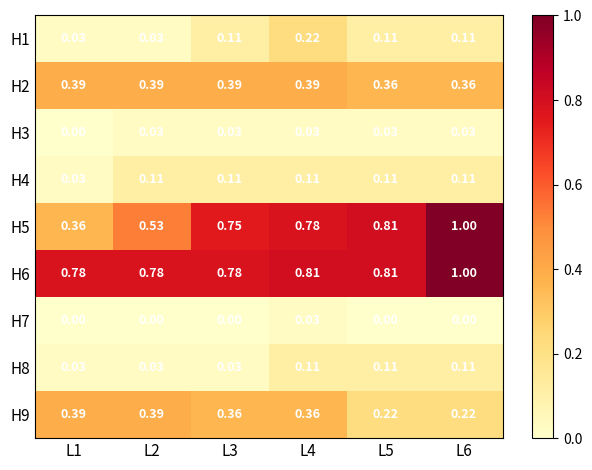

Is the value of H3 at L1 greater than the value of H2 at L4?

No